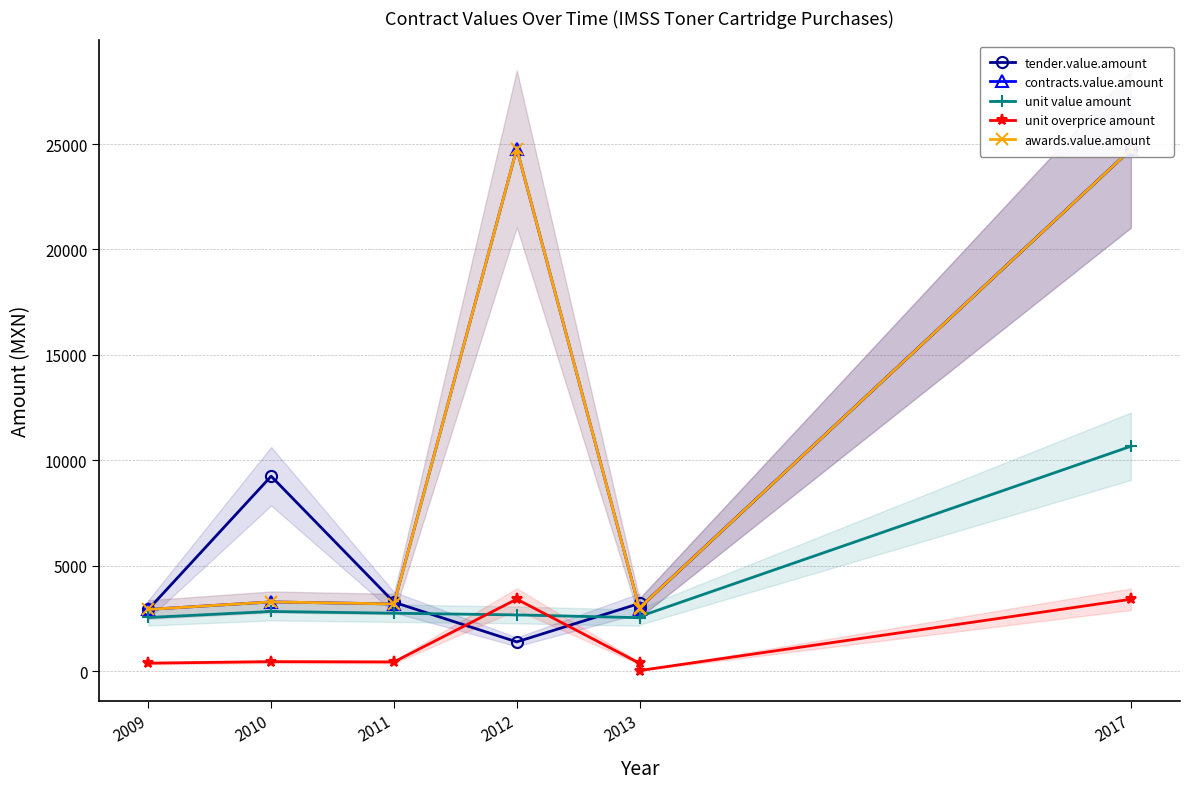

Between 2013 and 2011, which is larger?

2011